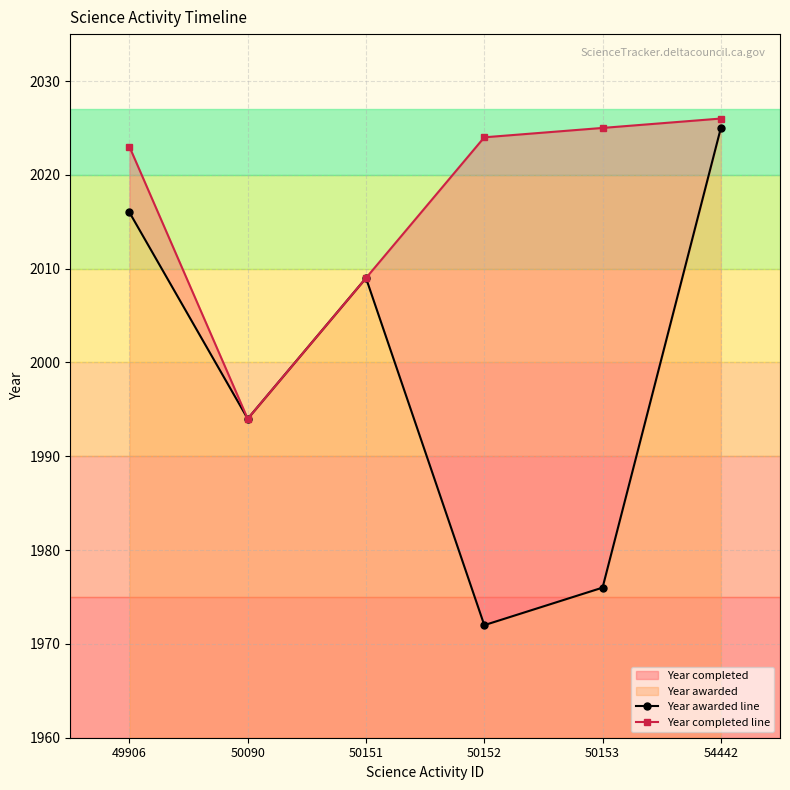

Reading left to right, what are all the values shown in this chart?

Year awarded line: 49906=2016	50090=1994	50151=2009	50152=1972	50153=1976	54442=2025
Year completed line: 49906=2023	50090=1994	50151=2009	50152=2024	50153=2025	54442=2026